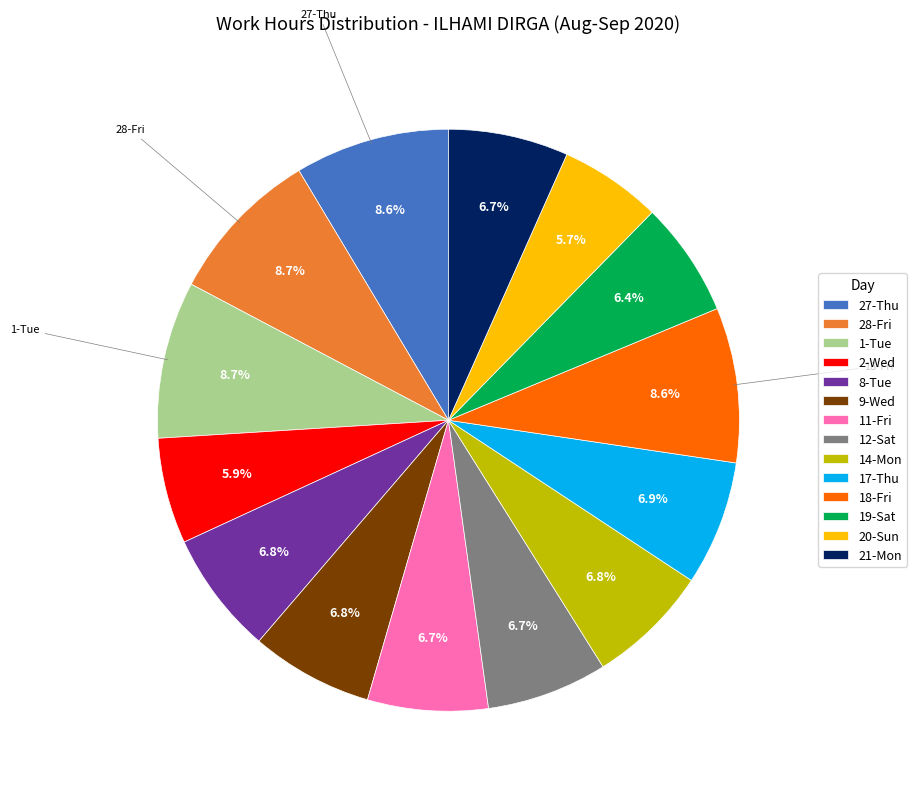

How many slices are in this pie chart?

14